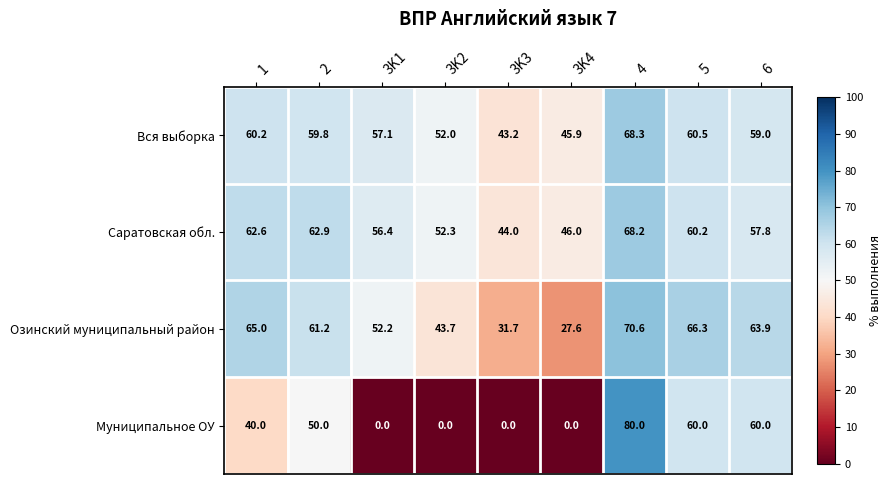

What is the sum of the Вся выборка values at 3K1 and 1?

117.3